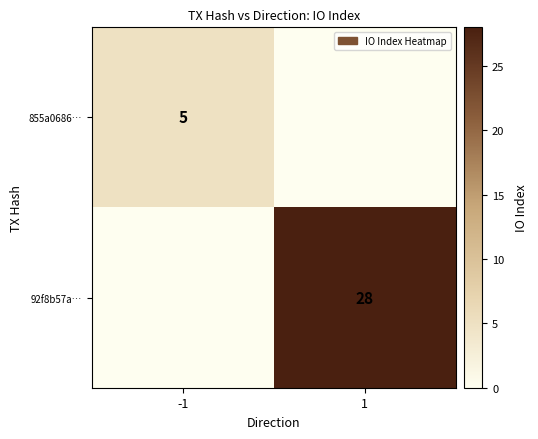

Is it true that 92f8b57a… equals 44 at 1?

False